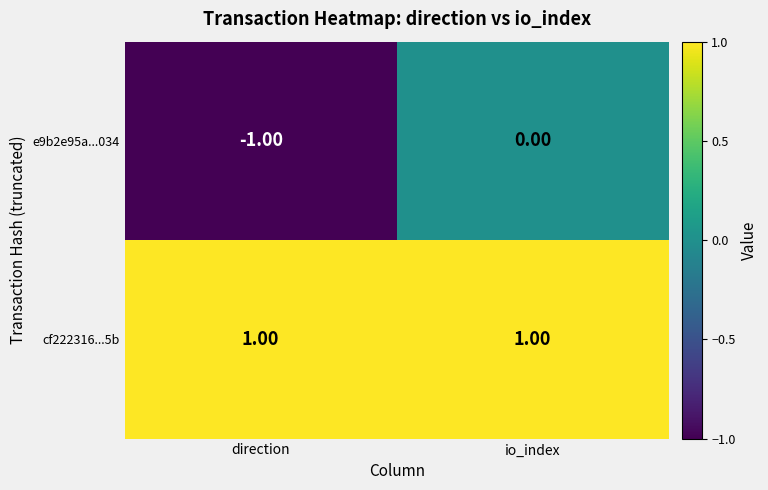

Between direction and io_index, which series saw the biggest shift?

e9b2e95a...034